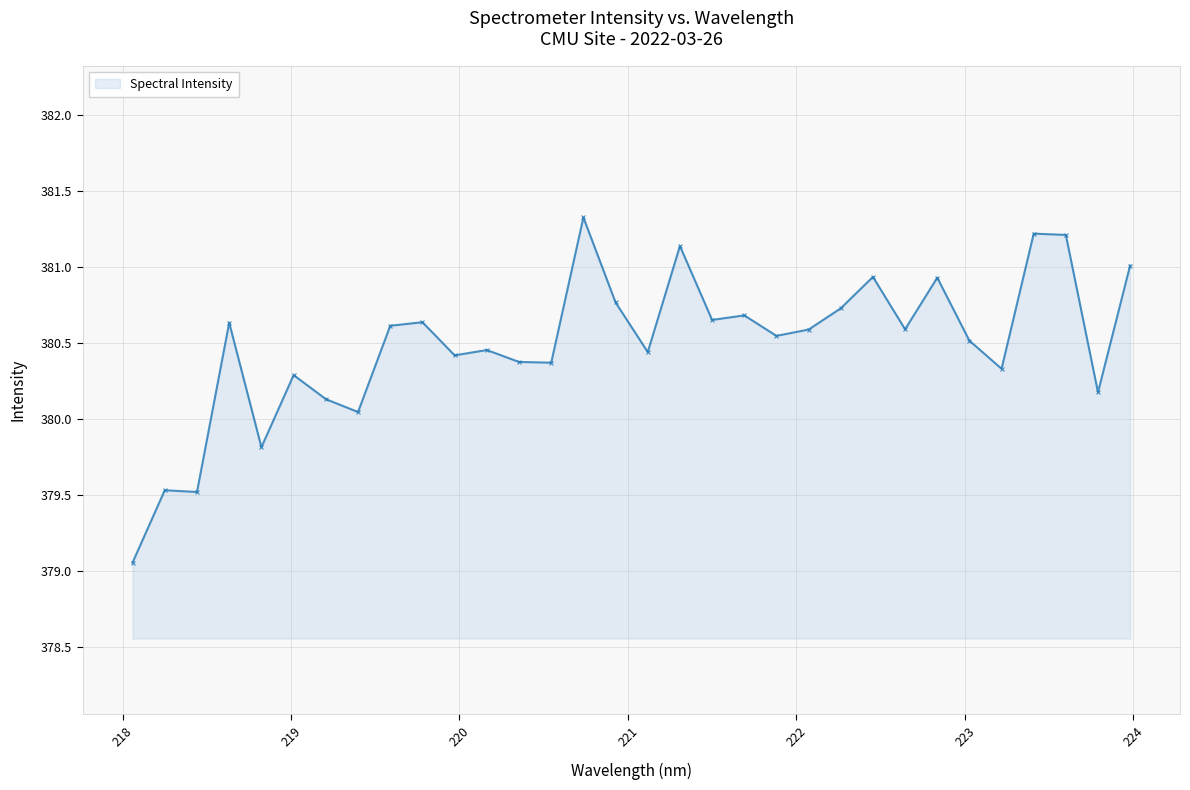

Does the chart display data point markers on the line(s)?

Yes